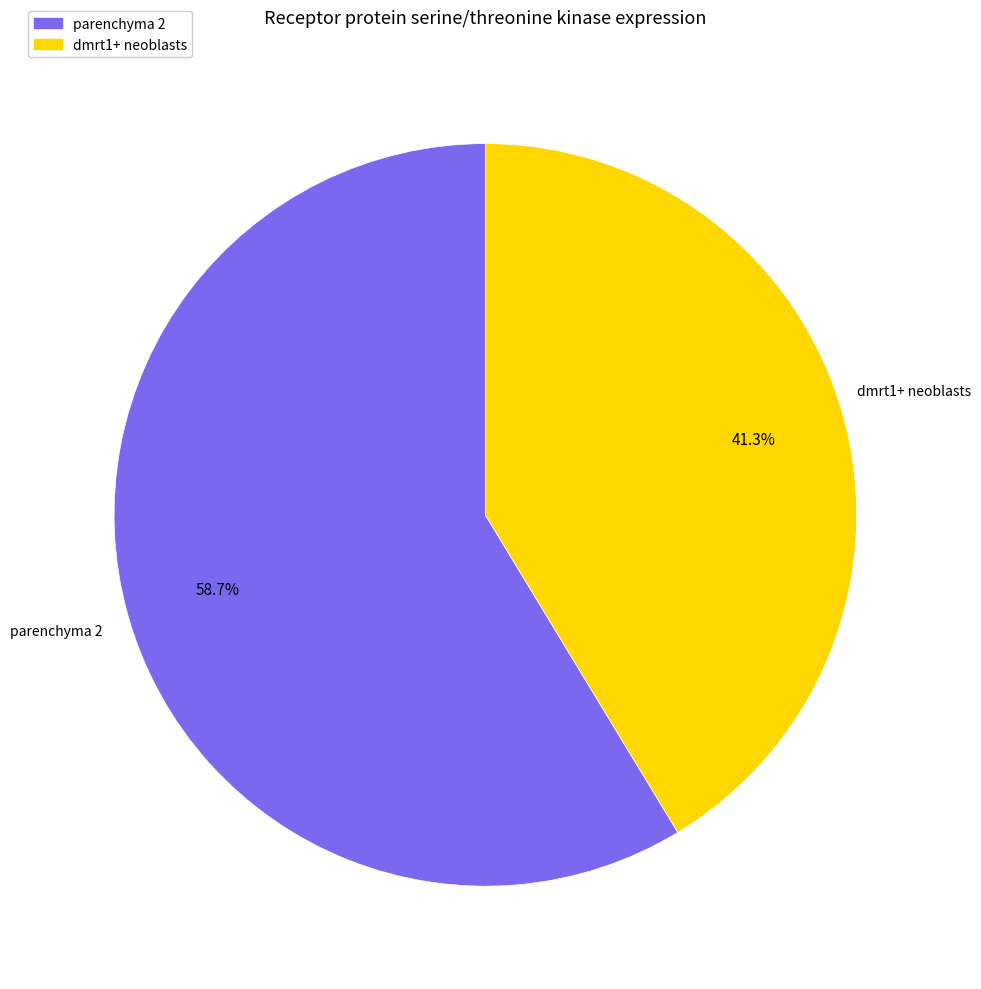

What is the largest slice in the pie chart?

parenchyma 2